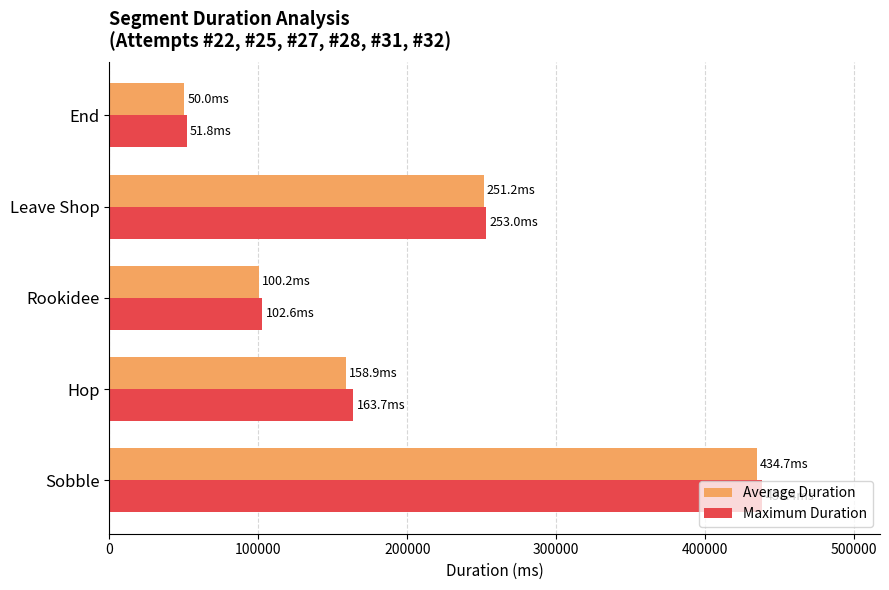

Rank the categories by Maximum Duration value from highest to lowest.

Sobble, Leave Shop, Hop, Rookidee, End